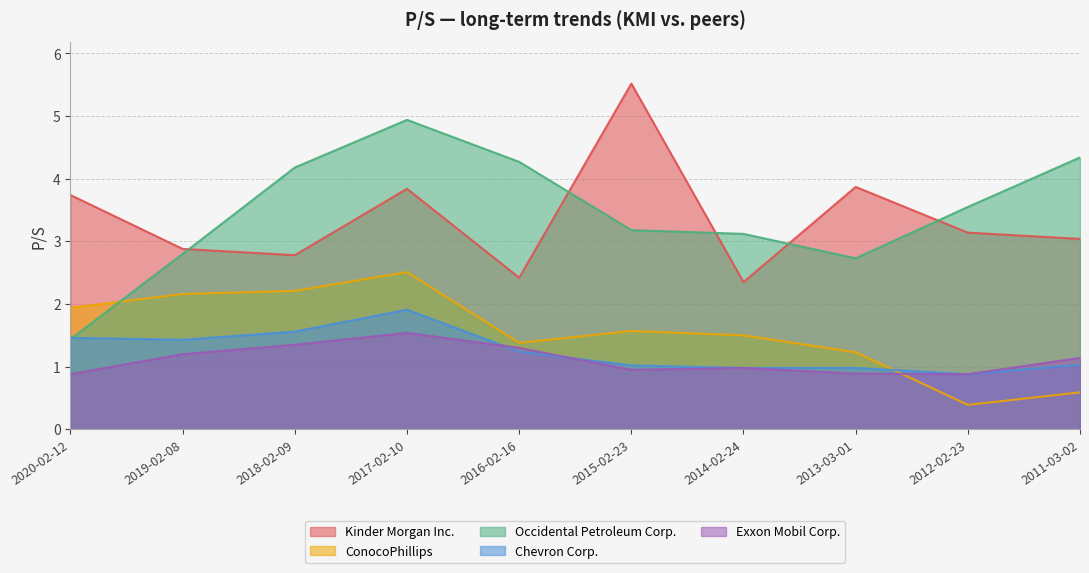

True or false: Exxon Mobil Corp. and Kinder Morgan Inc. cross at least once.

False